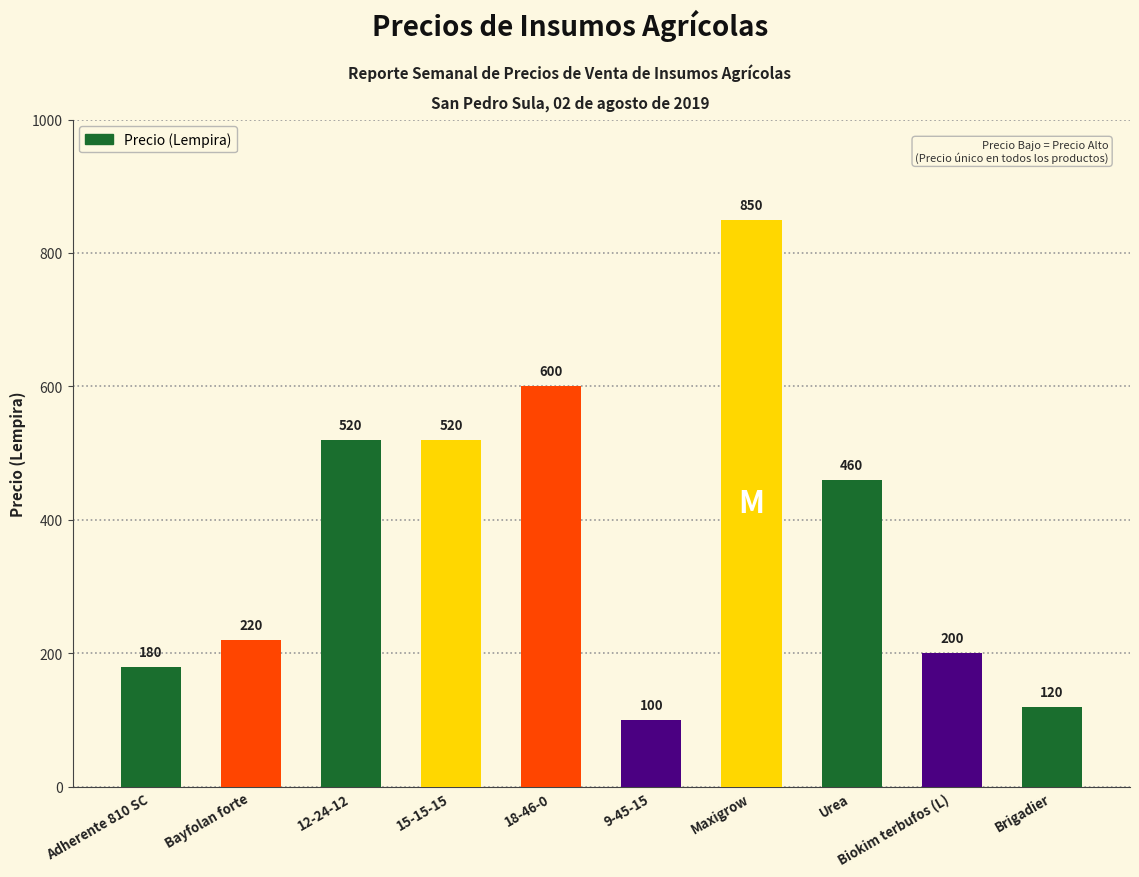

Where does the data first go above 460?

12-24-12